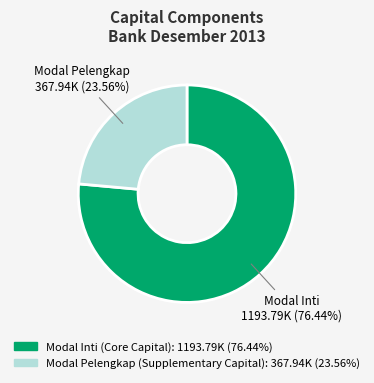

What is the smallest slice in the pie chart?

Modal Pelengkap (Supplementary Capital)